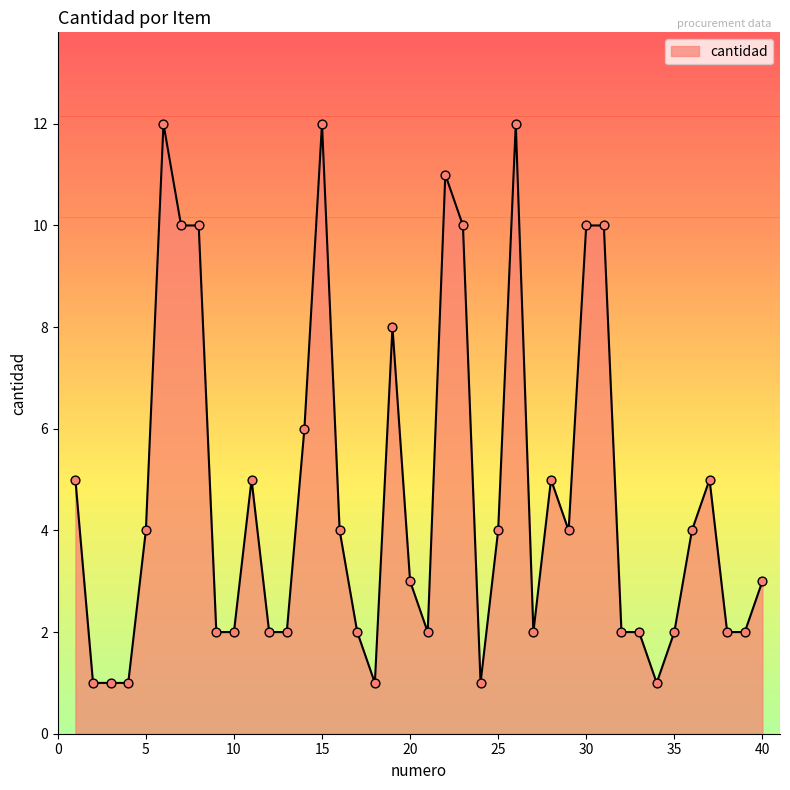

What is the greatest value displayed?

12